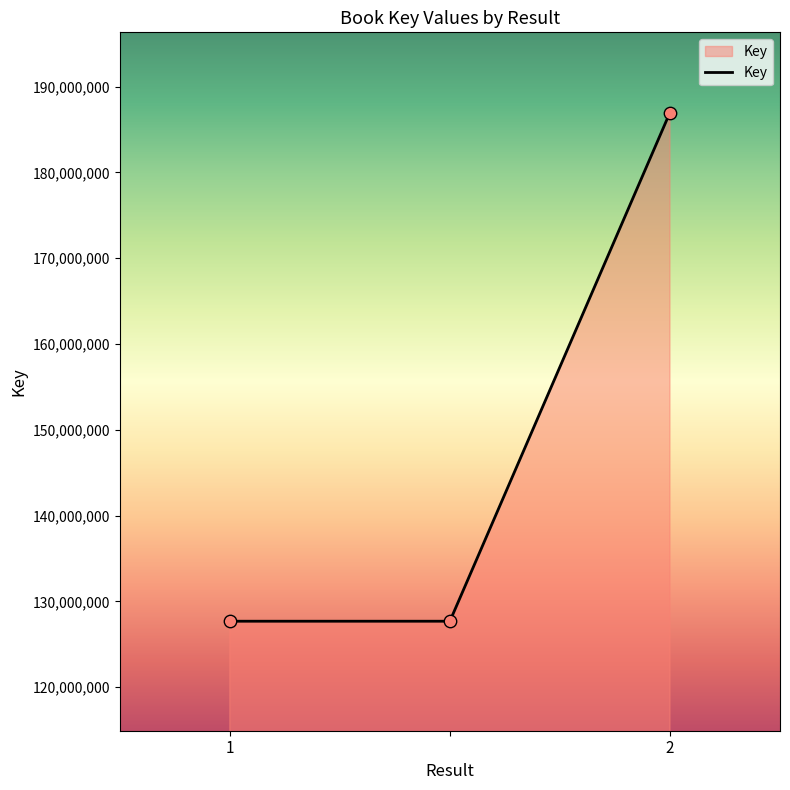

What is the greatest value displayed?

186991180